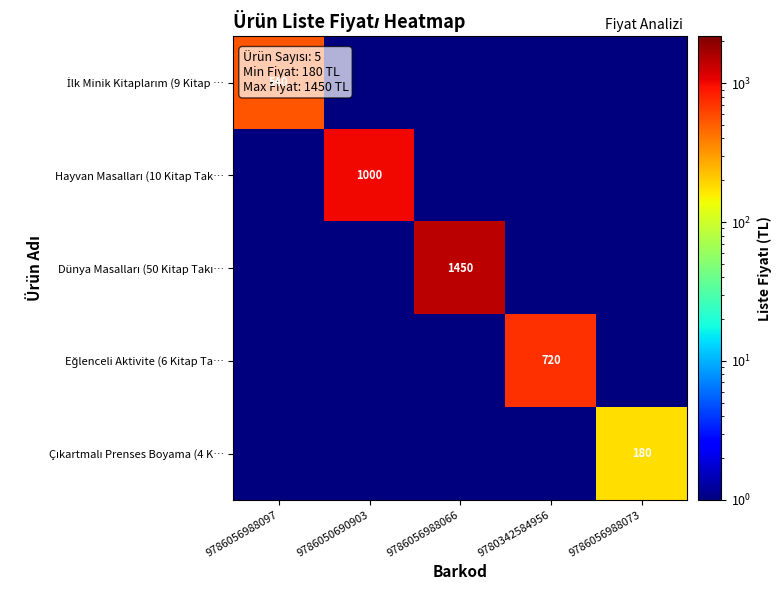

What is the spread (max minus min) of values at 9786056988066?

1449